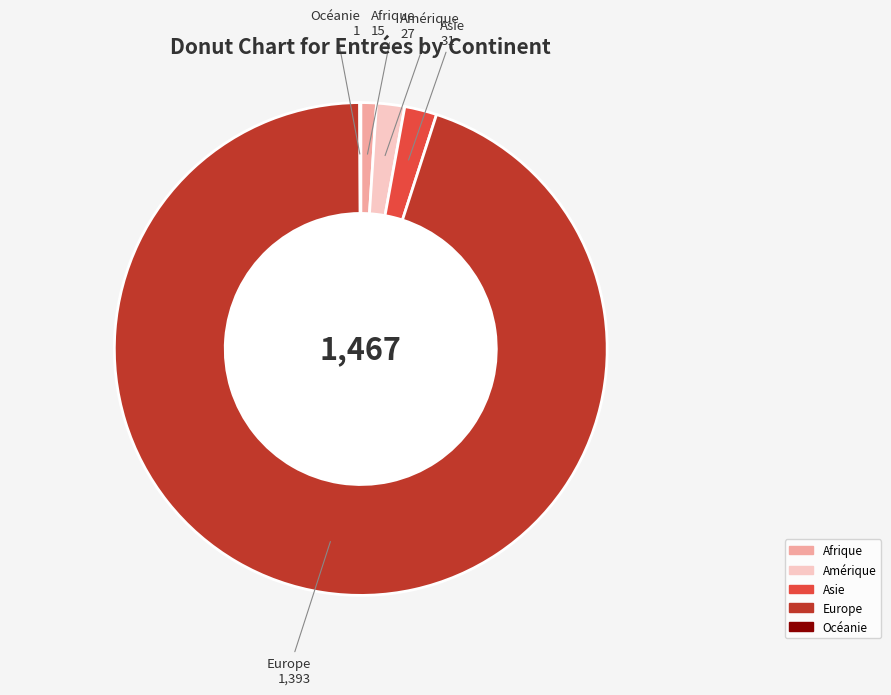

Is it true that Europe is 99% of the pie?

False